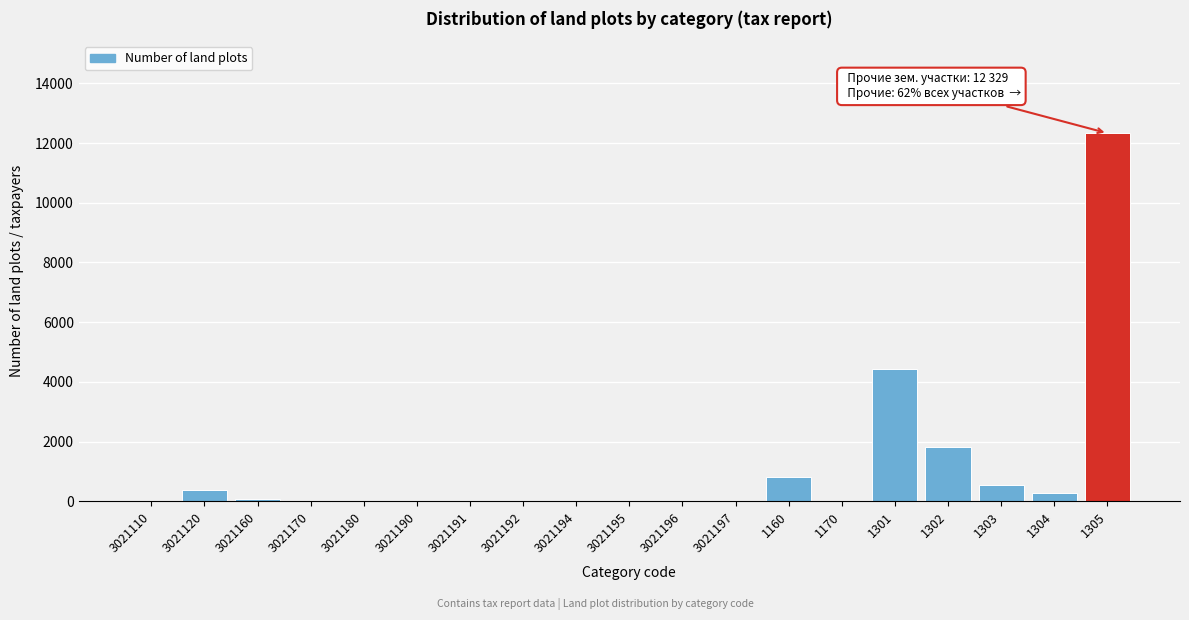

The chart shows a value of 5 at 3021170. True or false?

True